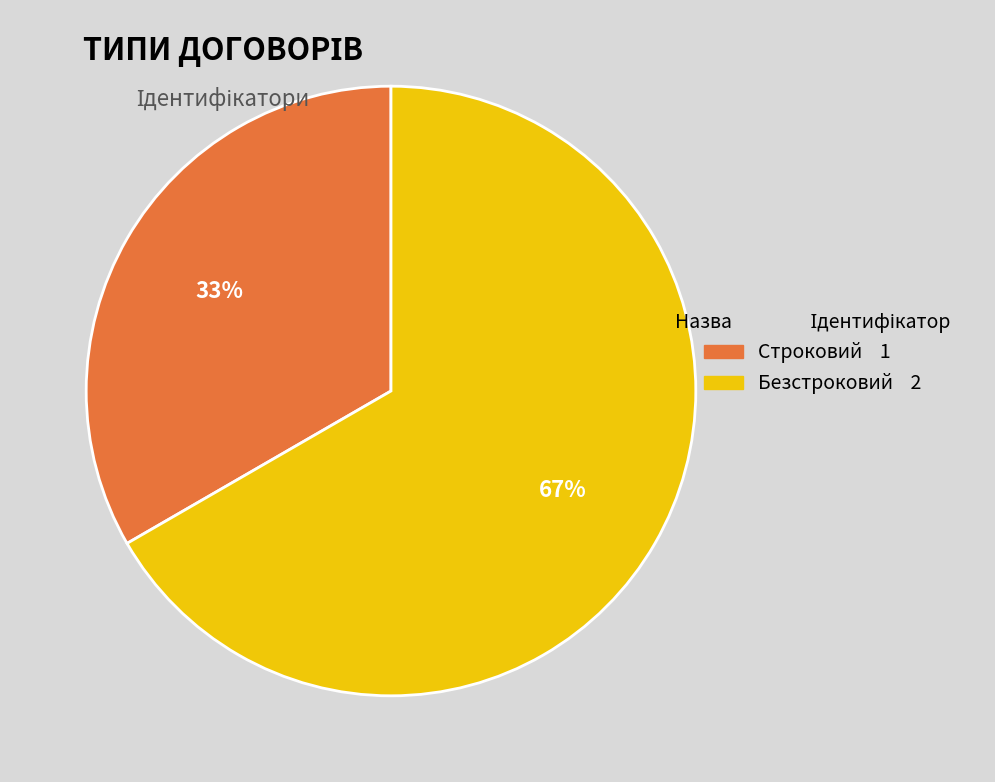

What percentage is the Строковий slice, to the nearest percent?

33%